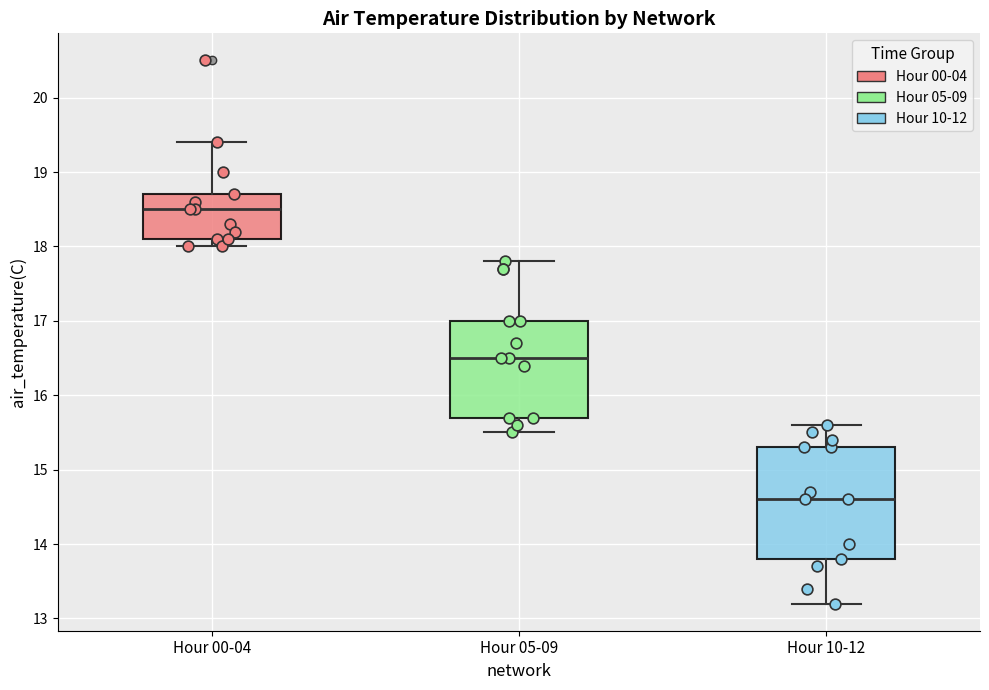

Which box's median line is the highest?

Hour 00-04